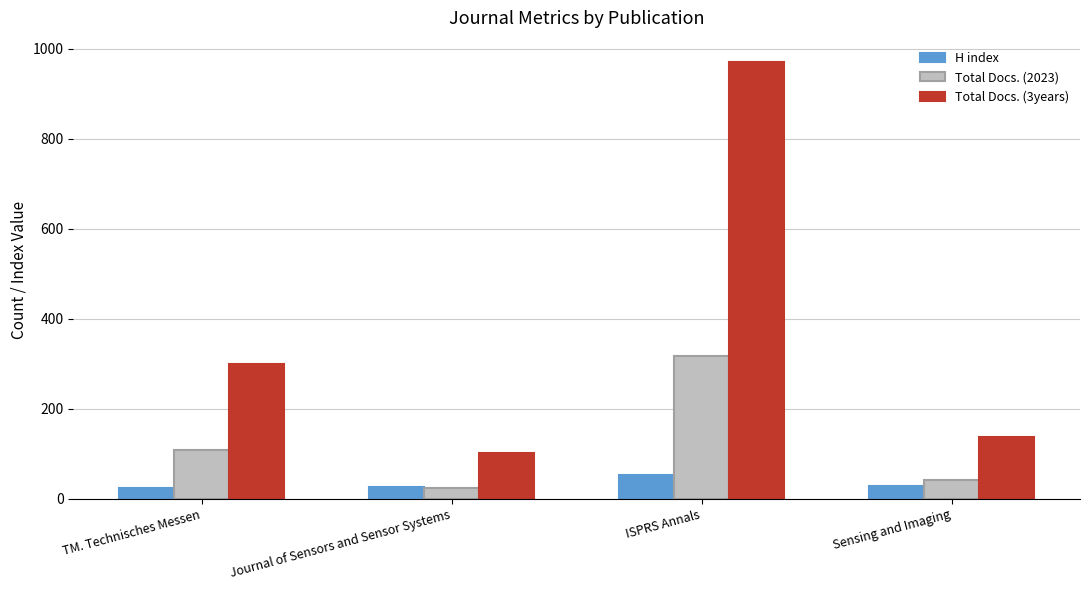

What is the label of the 1st bar from the left?

TM. Technisches Messen